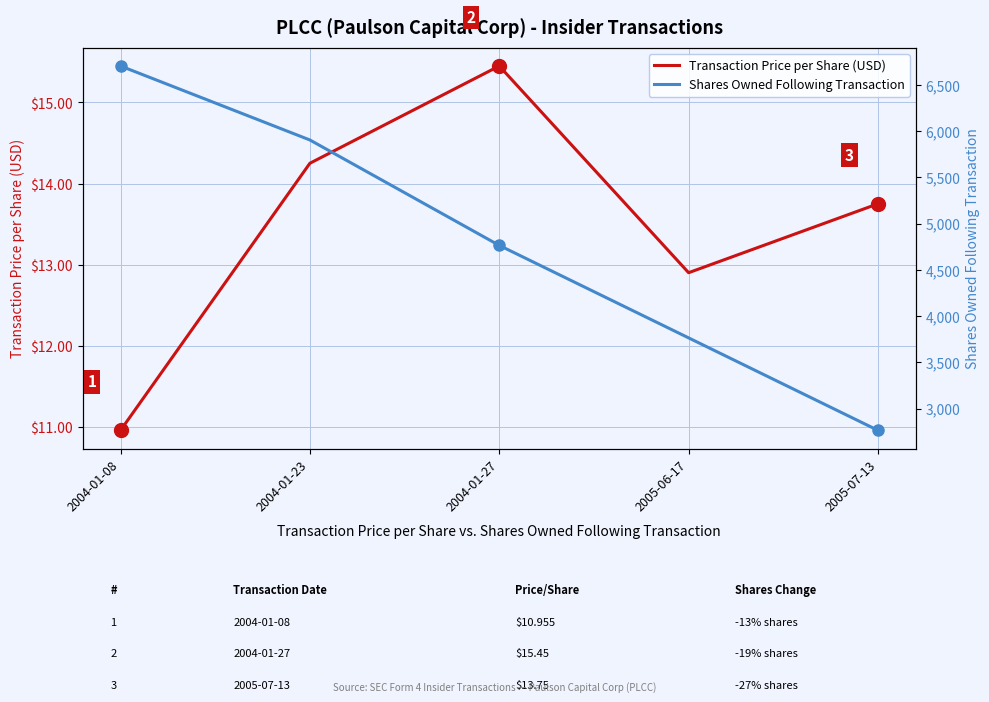

What position from the left is 2004-01-27?

3